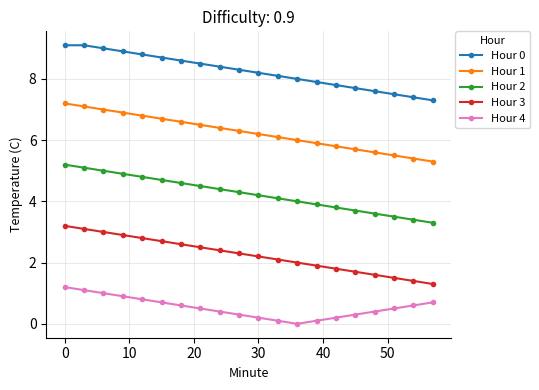

Rank the series by their maximum value, from highest to lowest.

Hour 0, Hour 1, Hour 2, Hour 3, Hour 4